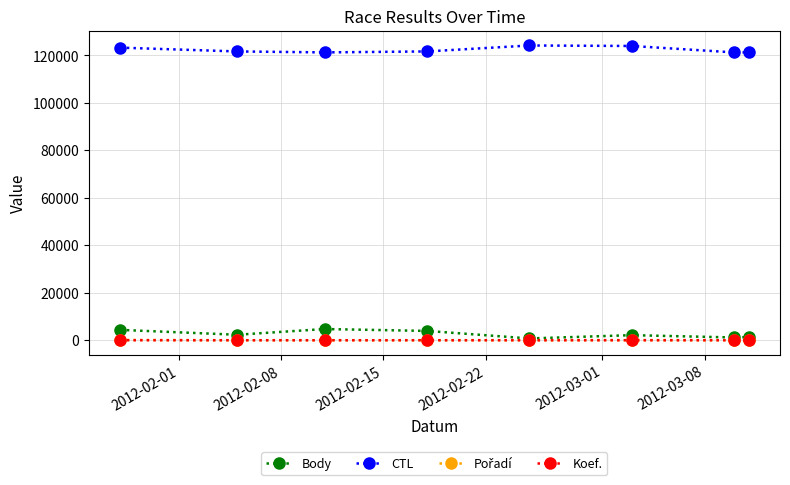

At how many categories does at least one series exceed 25237?

8